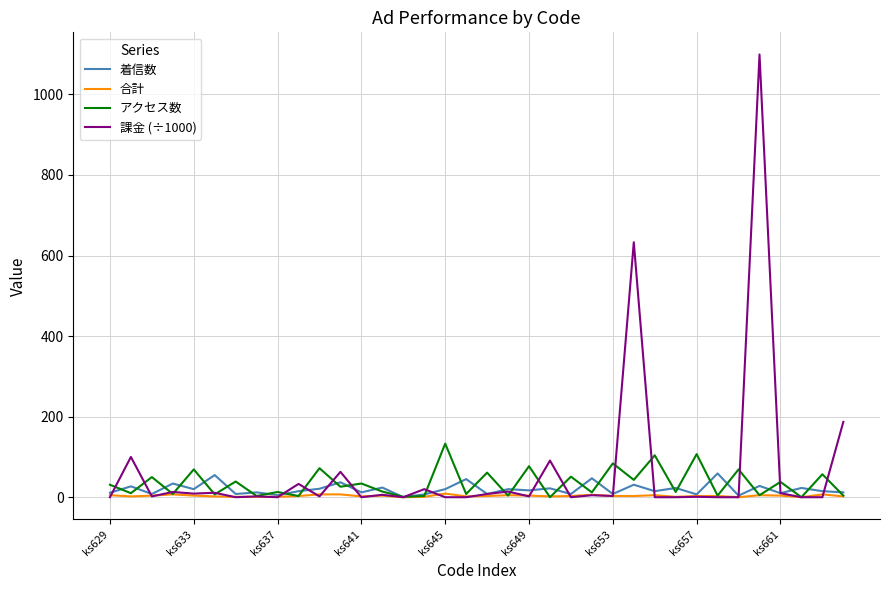

List the series in order of their peak value, highest first.

課金 (÷1000), アクセス数, 着信数, 合計